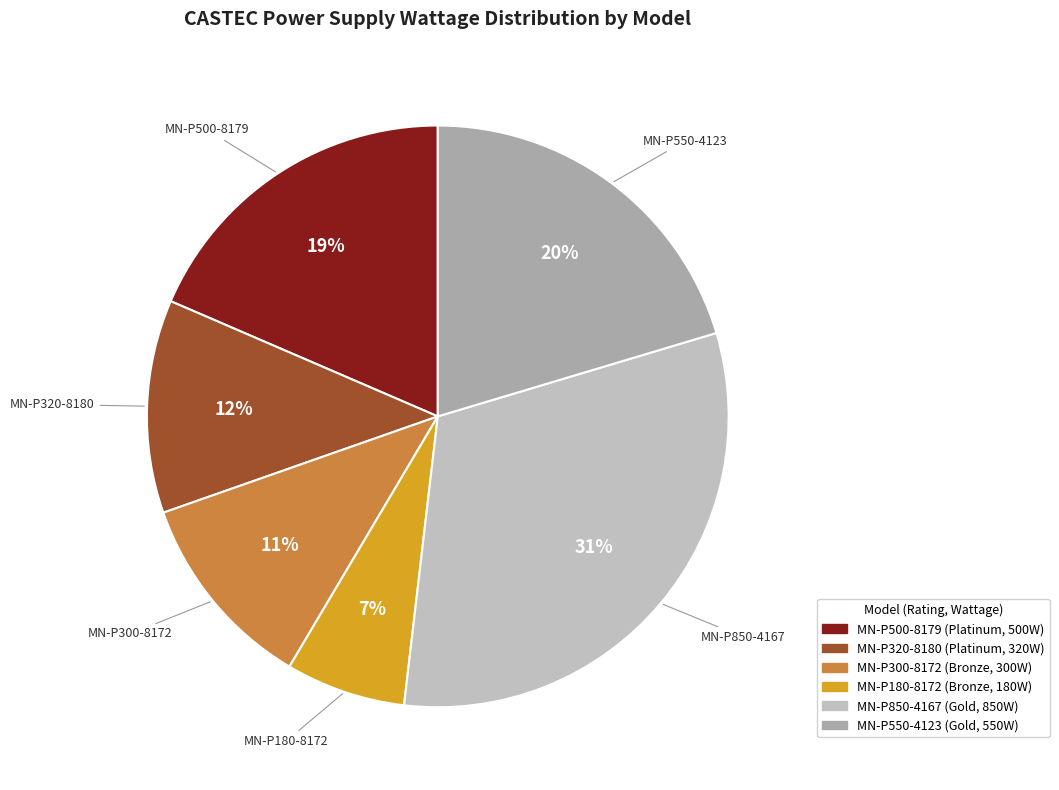

How many slices are in this pie chart?

6